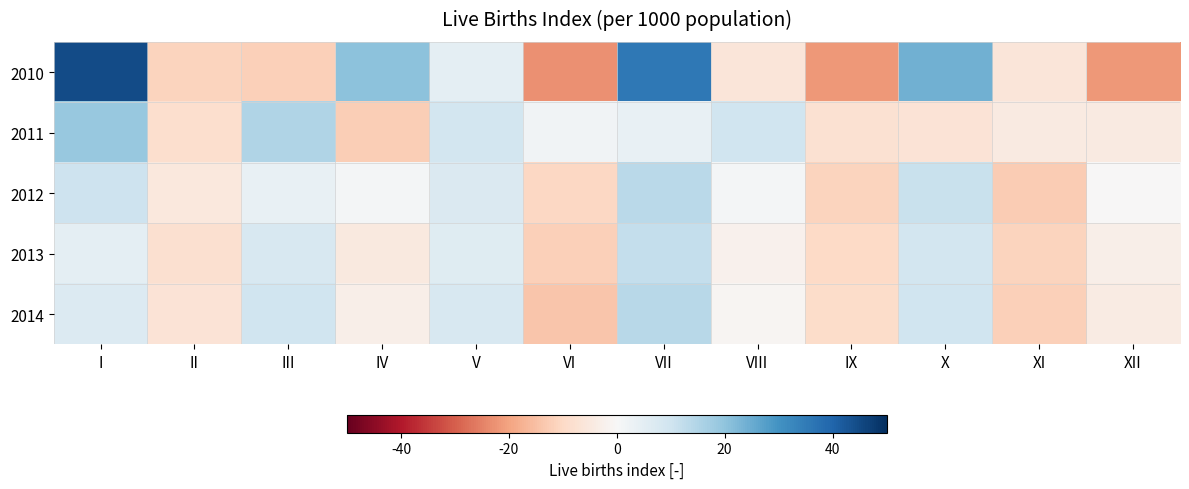

Reading right to left, transcribe all the data shown in this chart.

2010: XII=-21.7	XI=-5.9	X=23.9	IX=-21.5	VIII=-6.1	VII=35.9	VI=-23.0	V=4.9	IV=20.6	III=-11.8	II=-11.3	I=44.6
2011: XII=-4.6	XI=-4.6	X=-6.8	IX=-7.6	VIII=9.9	VII=3.7	VI=1.8	V=9.1	IV=-12.4	III=14.9	II=-8.4	I=18.8
2012: XII=-0.1	XI=-12.6	X=11.3	IX=-11.2	VIII=0.8	VII=13.4	VI=-10.4	V=7.3	IV=0.8	III=3.7	II=-5.2	I=10.2
2013: XII=-3.0	XI=-11.0	X=9.0	IX=-10.0	VIII=-2.0	VII=12.0	VI=-12.0	V=6.0	IV=-5.0	III=8.0	II=-8.0	I=5.0
2014: XII=-4.0	XI=-12.0	X=10.0	IX=-9.0	VIII=-1.0	VII=14.0	VI=-14.0	V=8.0	IV=-3.0	III=10.0	II=-7.0	I=7.0